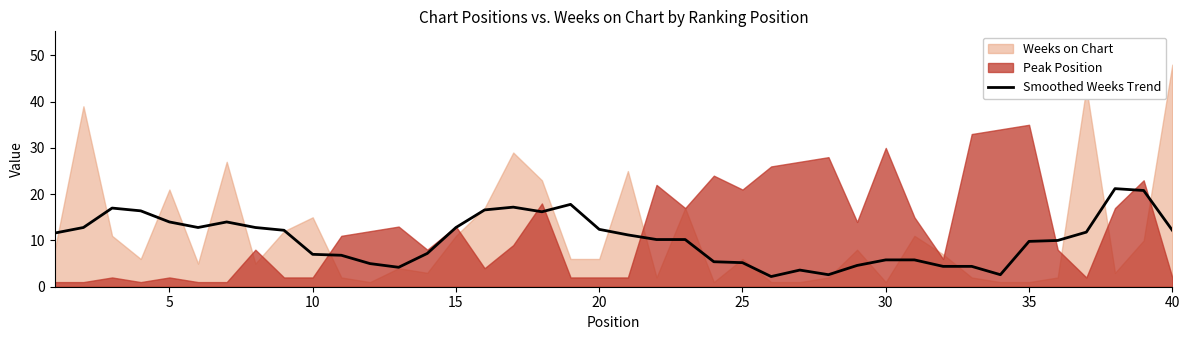

What is the minimum value for Smoothed Weeks Trend?

2.2